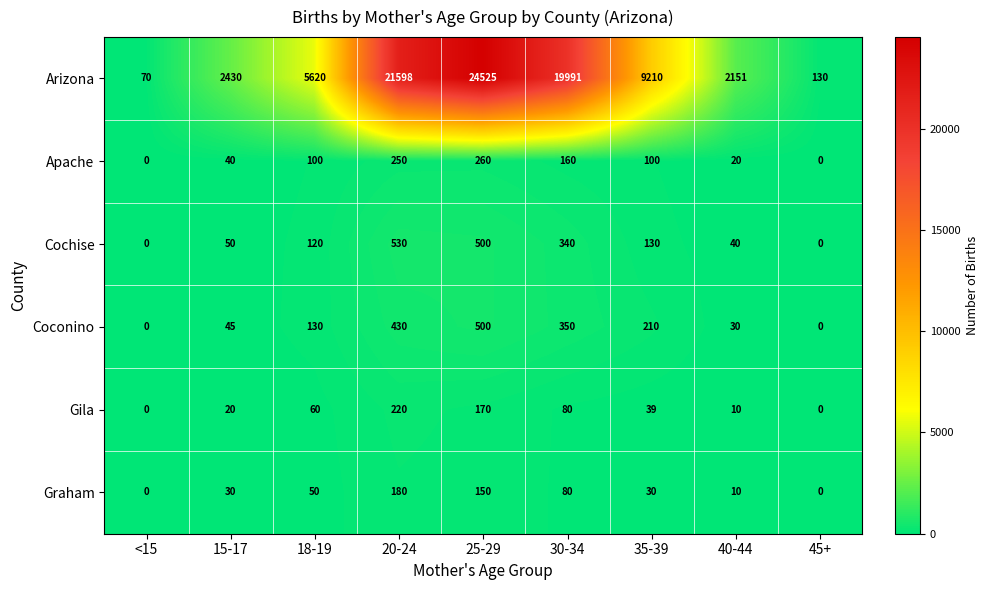

True or false: Apache has a value of 100 at 35-39.

True